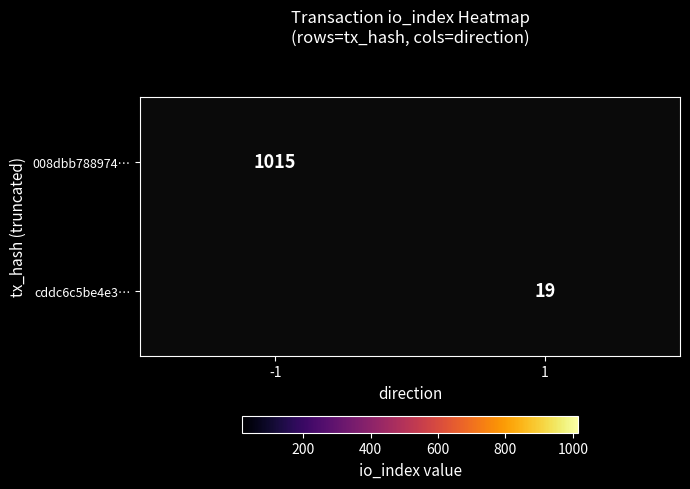

The value of 008dbb788974… at -1 is 269. True or false?

False